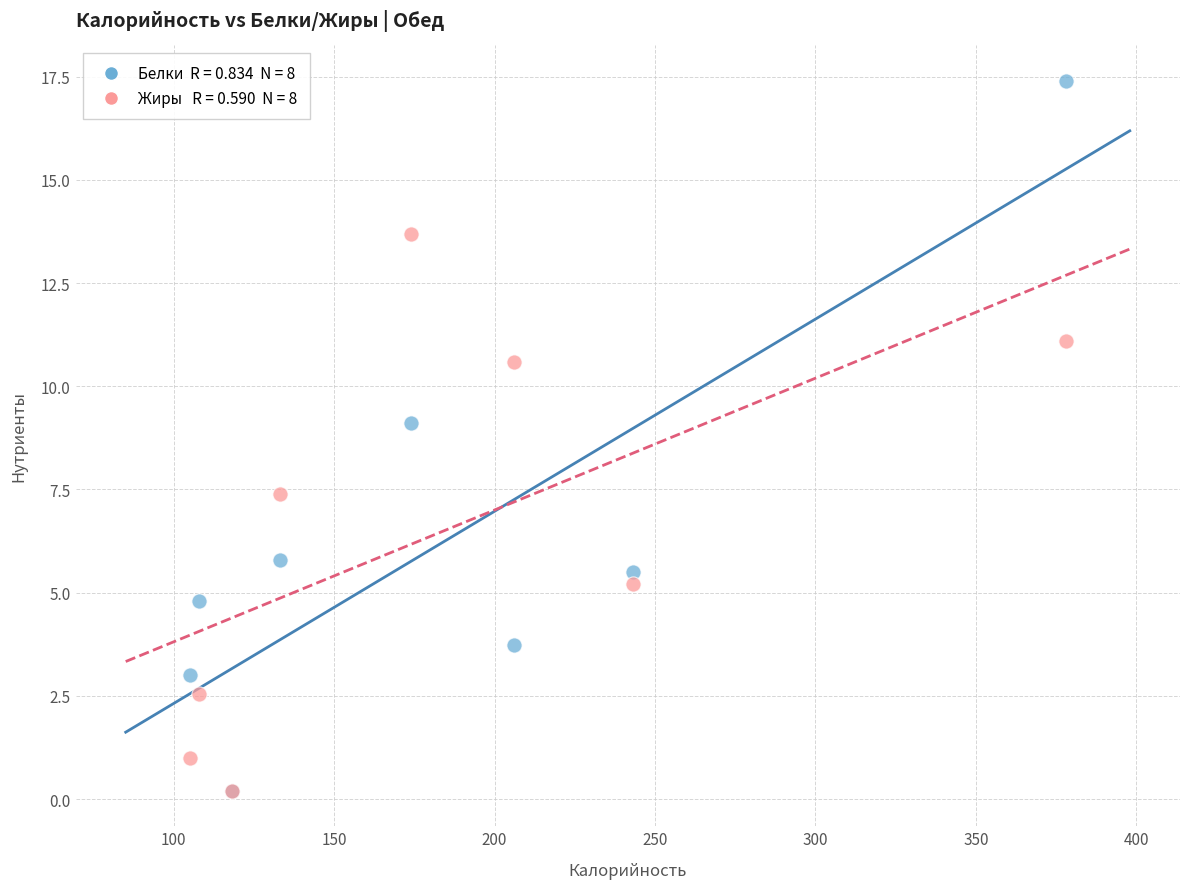

Across all series, what Y value is closest to 8?

7.4